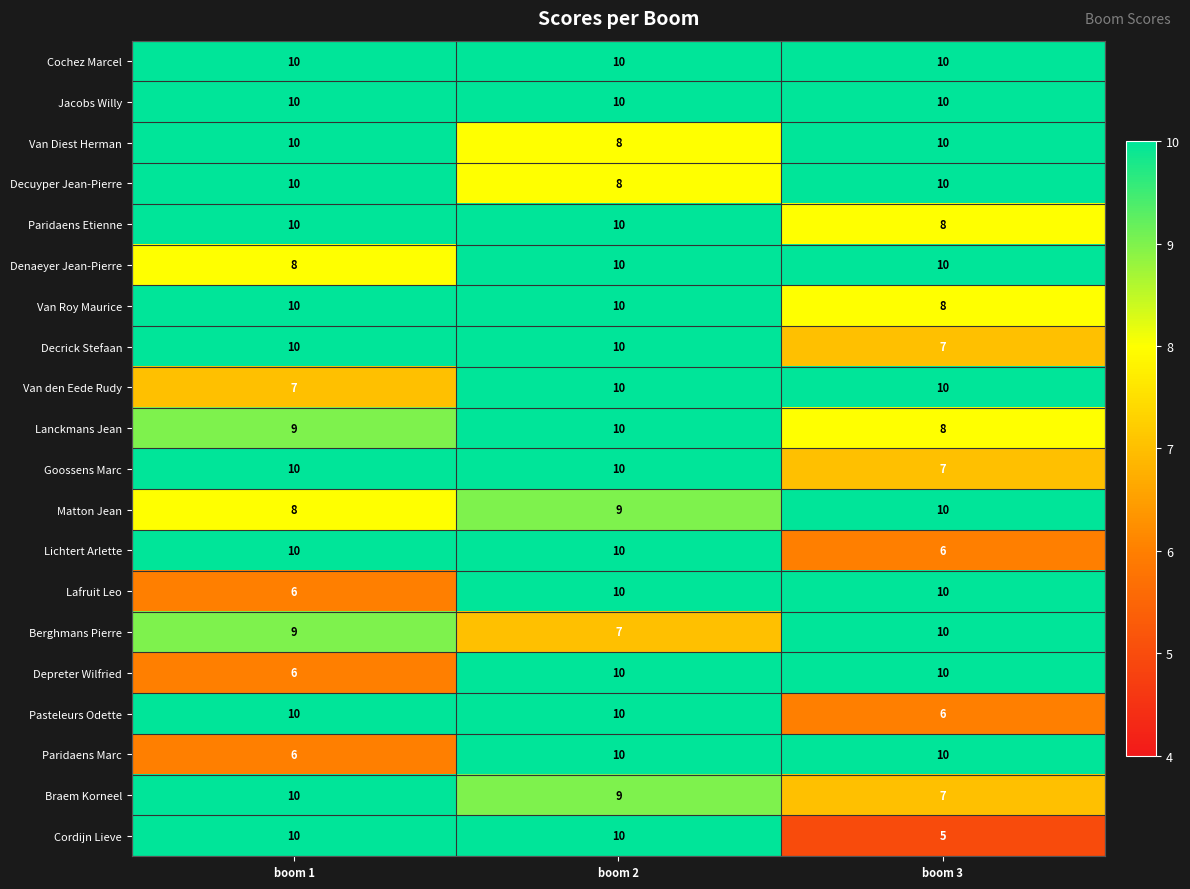

What value does the Jacobs Willy series have at boom 1?

10